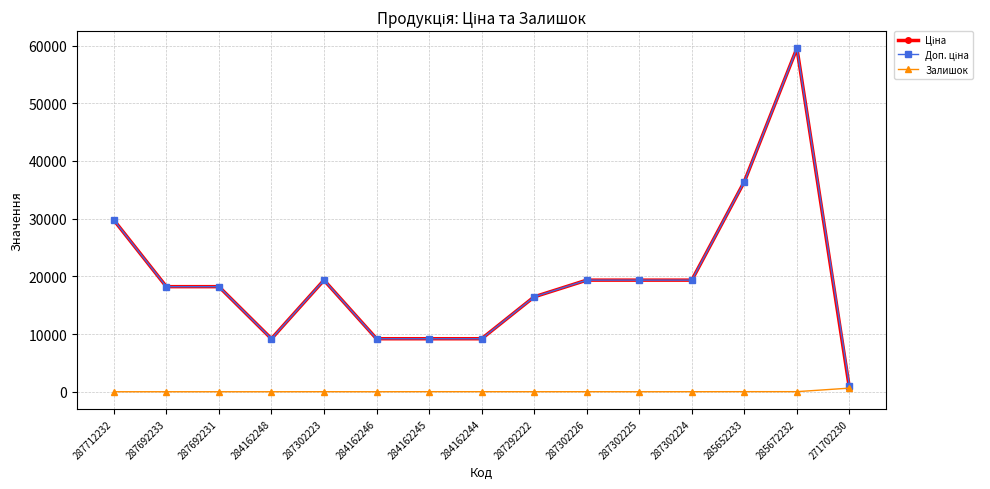

What is the difference between the maximum and second lowest values in the Залишок series?

626.0